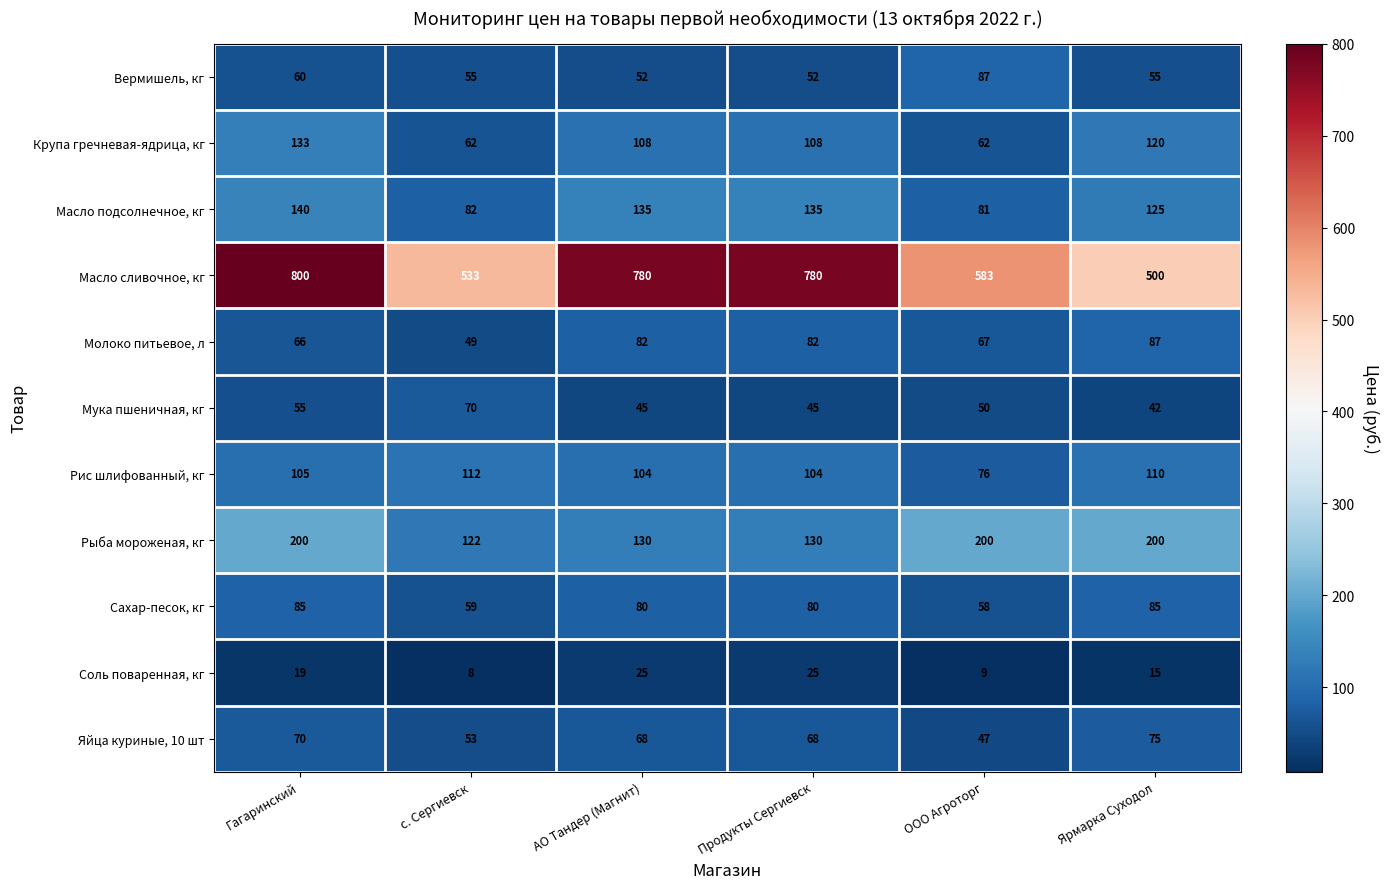

What is the highest value of the Рыба мороженая, кг series?

200